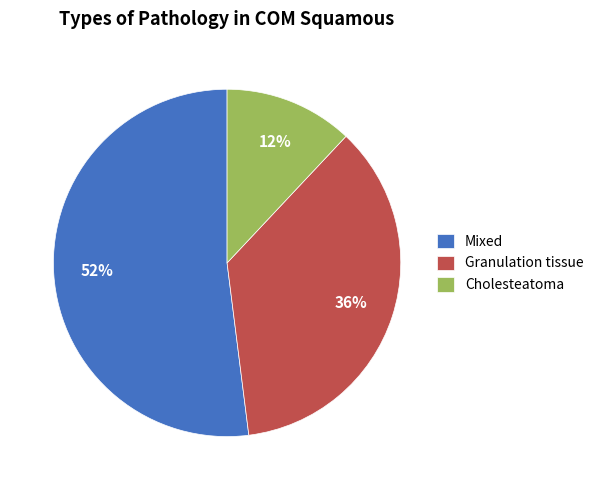

To the nearest percent, what percentage of the pie is Cholesteatoma?

12%